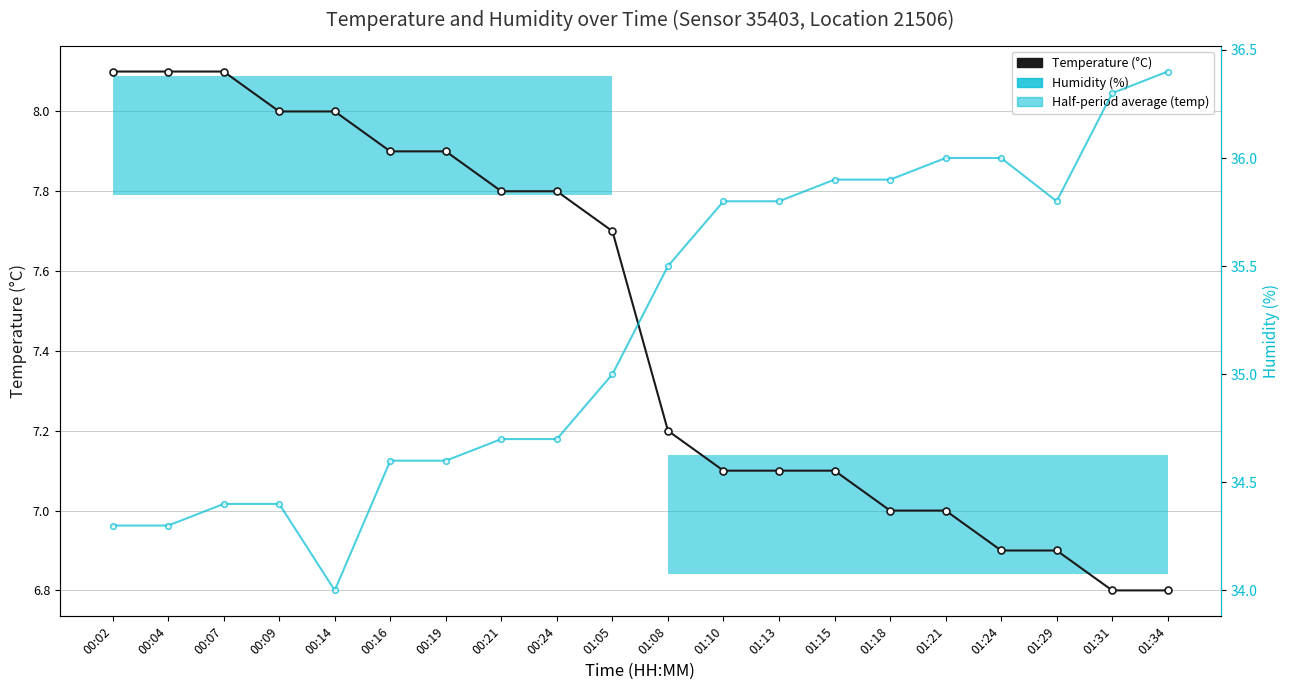

True or false: Temperature (°C) and Humidity (%) cross at least once.

False